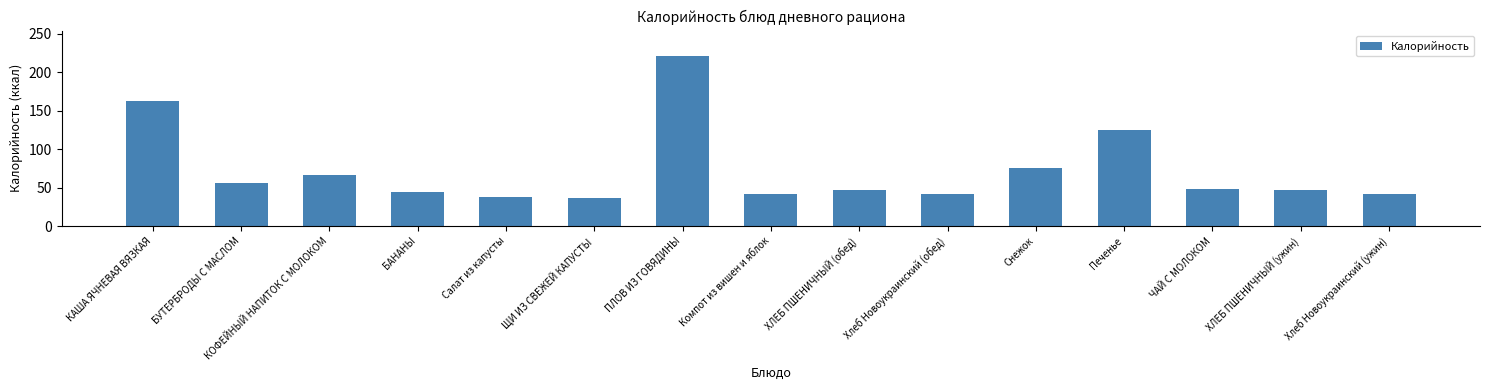

What is the value of the 14th bar from the left?

46.8